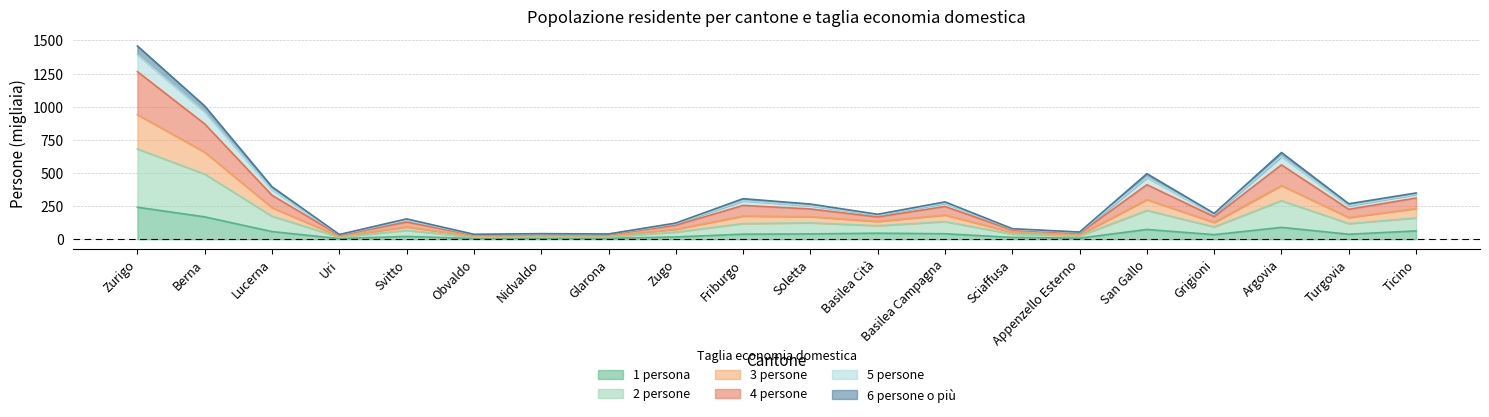

The value of 1 persona at Glarona is 6.1. True or false?

True